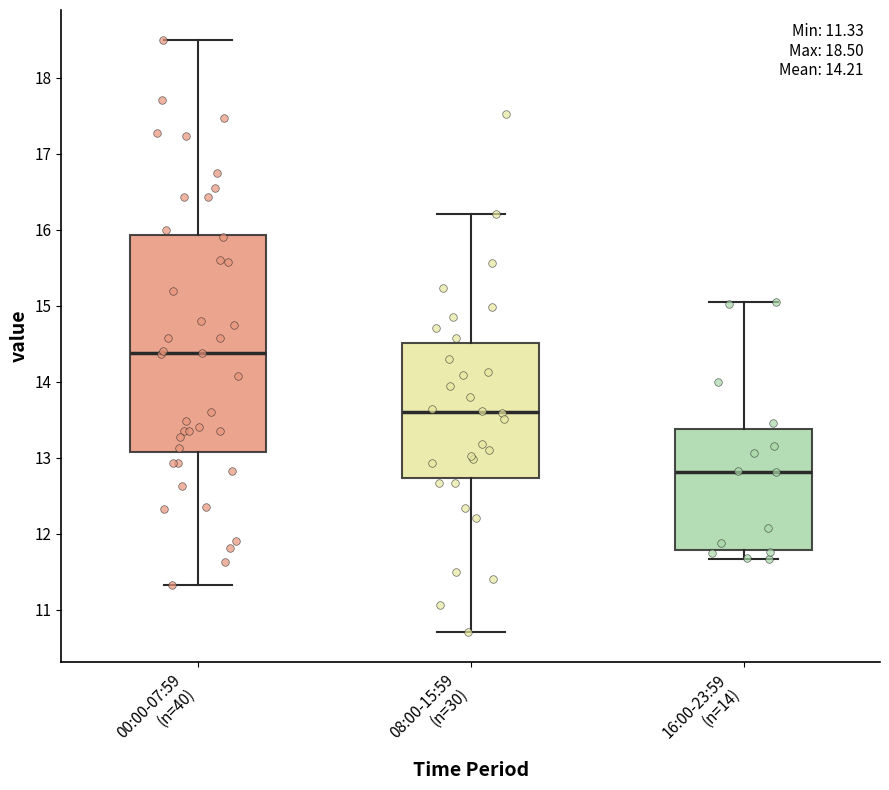

Which box has the highest median line?

00:00-07:59 (n=40)